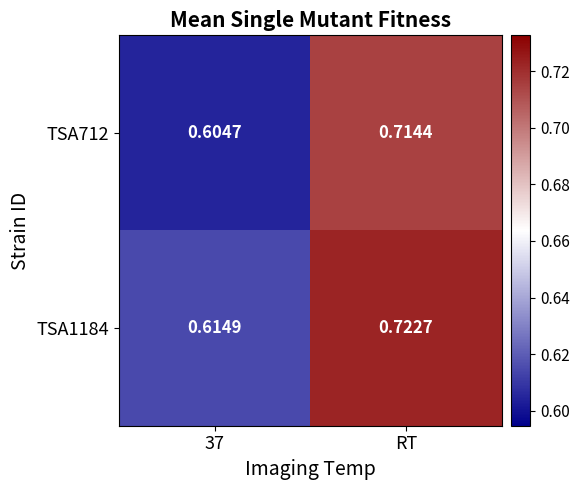

At which label does TSA1184 reach its peak?

RT